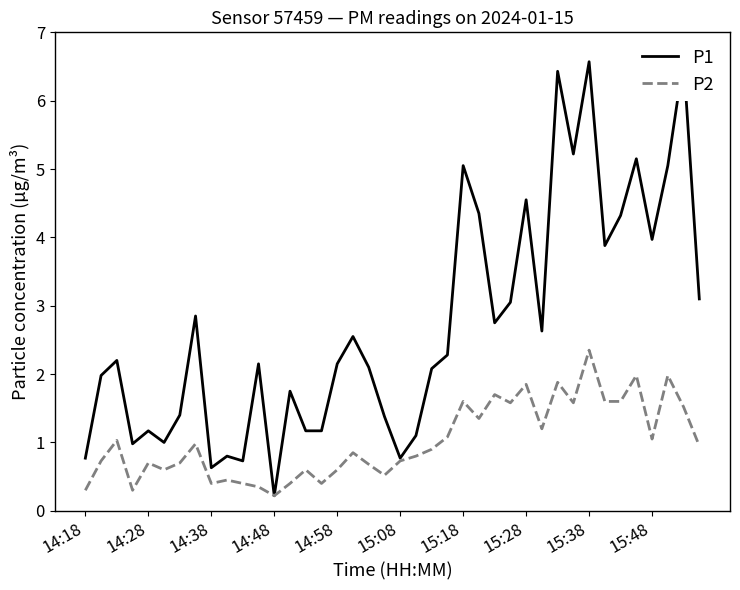

Between 19 and 14:38, which is larger?

14:38